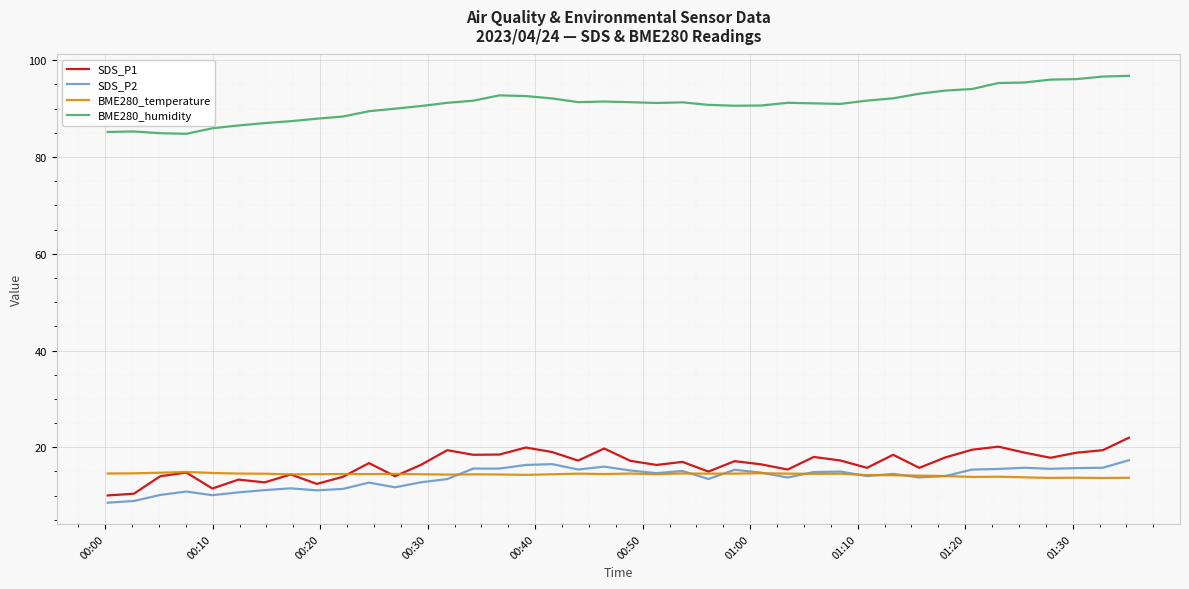

Which series has the largest total across all categories?

BME280_humidity